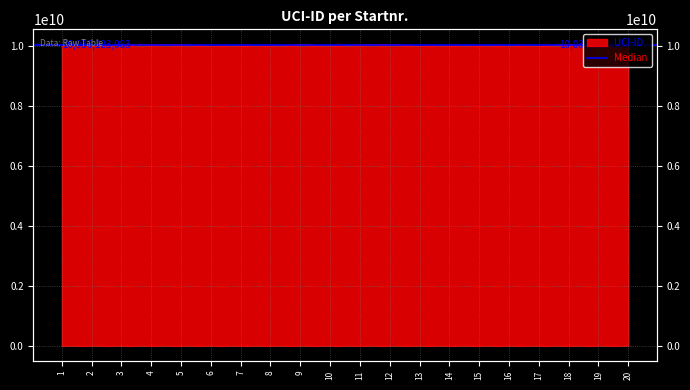

What is the value of the 15th point from the left?

10015808051